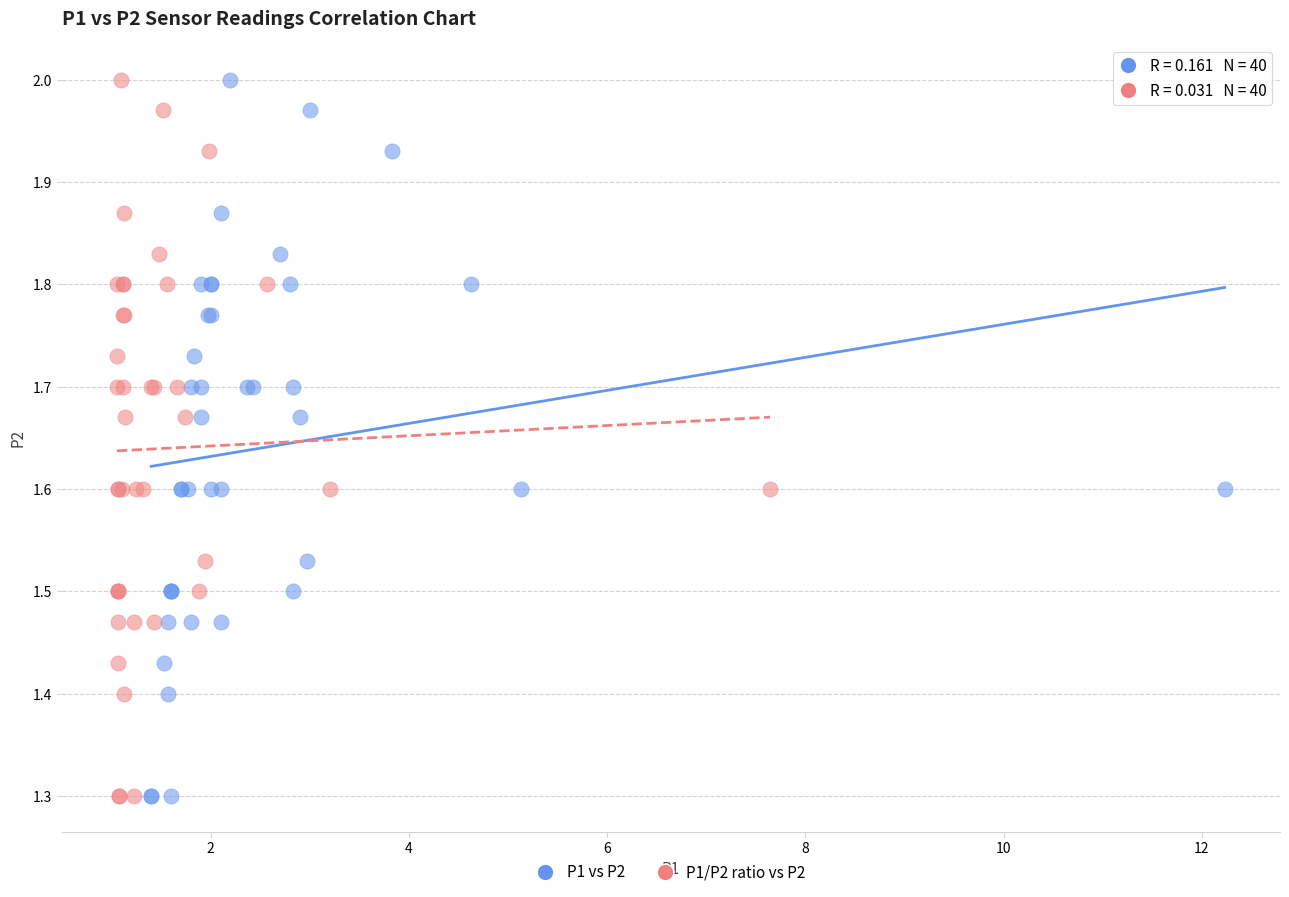

What are all the series names shown in the legend?

P1 vs P2, P1/P2 ratio vs P2